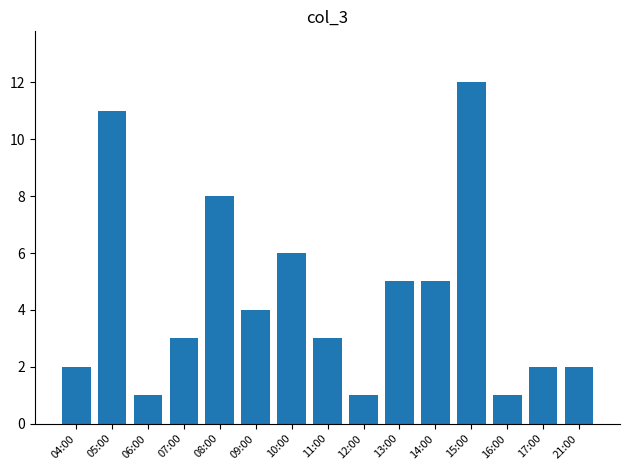

What is the average value?

4